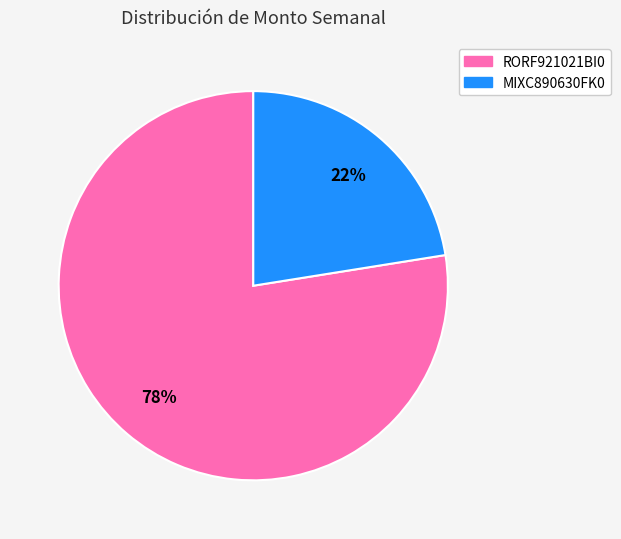

Is MIXC890630FK0 the majority of the pie?

No